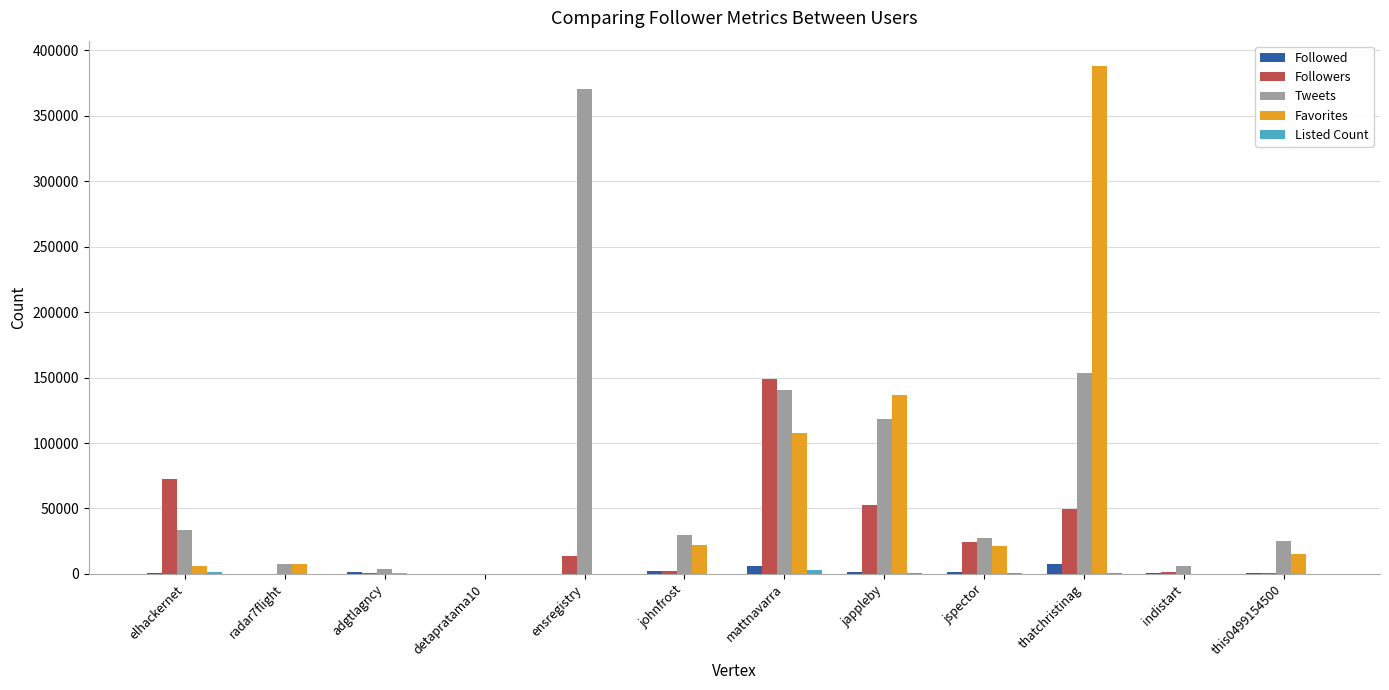

Which series changed the most between elhackernet and thatchristinag?

Favorites